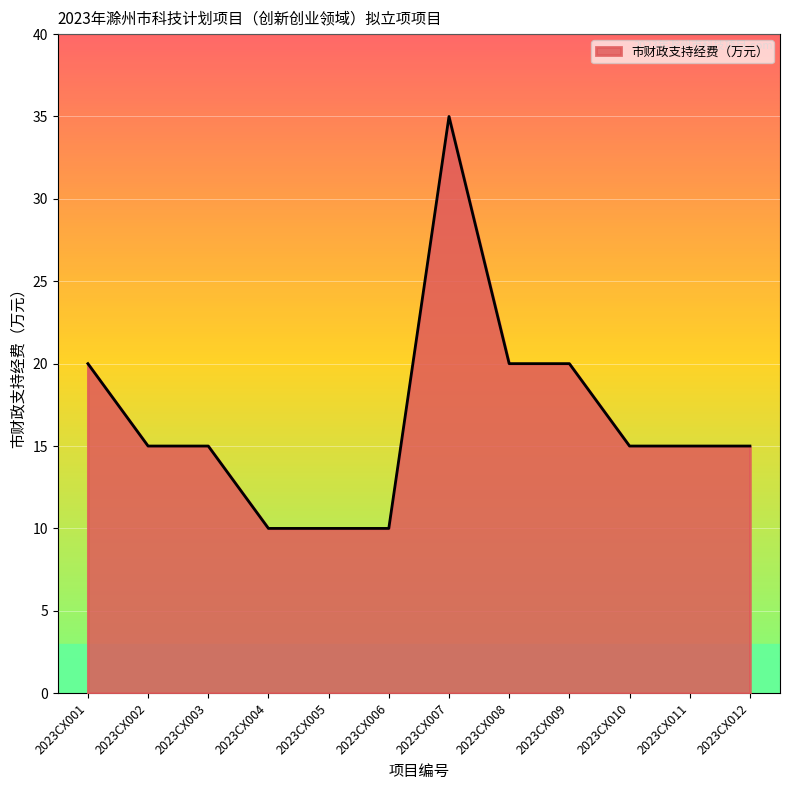

At which category does the chart reach its peak across all series?

2023CX007